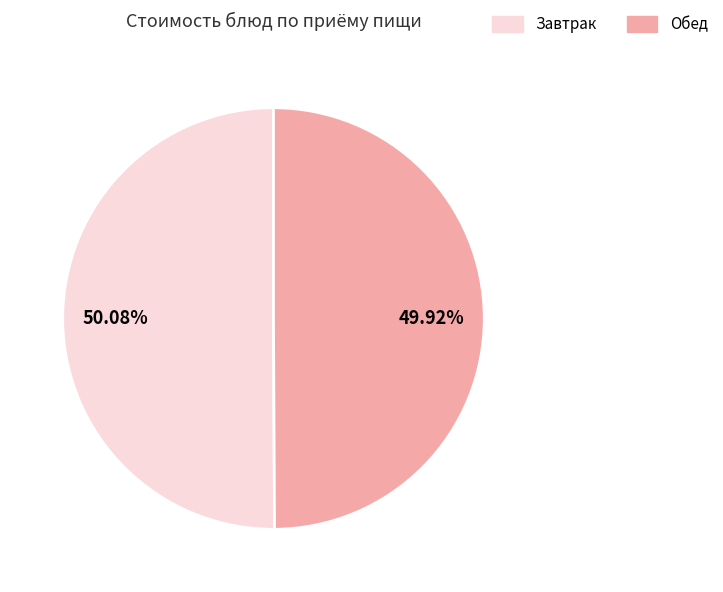

Does any single category account for the majority?

Yes